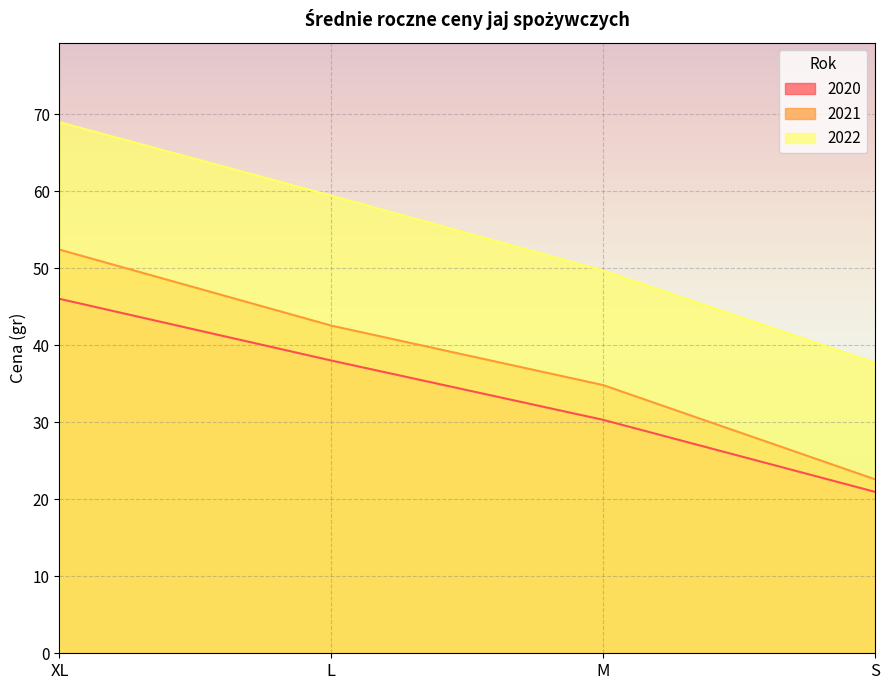

Is it true that 2022 equals 37.7 at S?

True